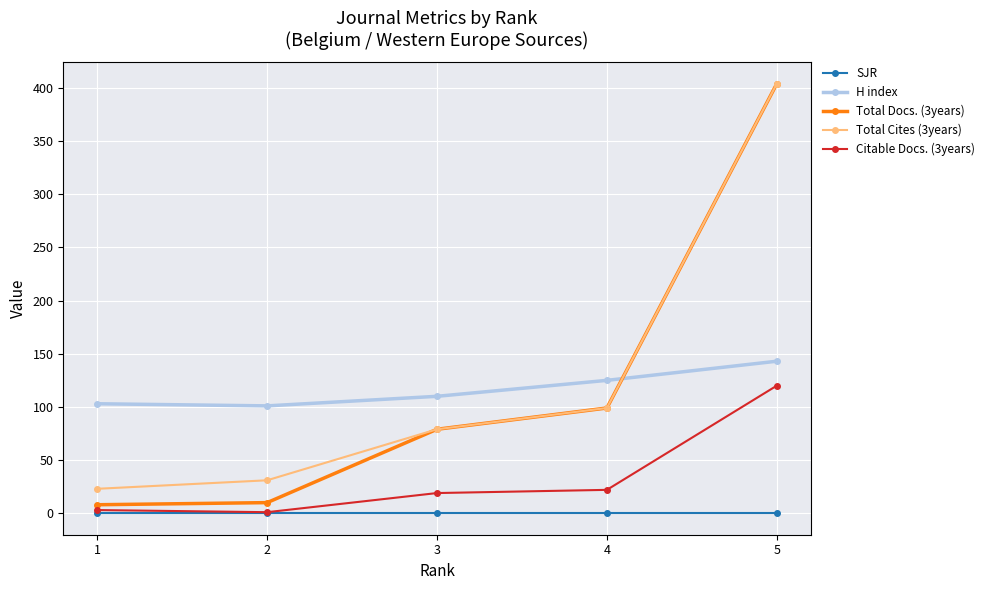

Is it true that SJR equals 0 at 3?

True